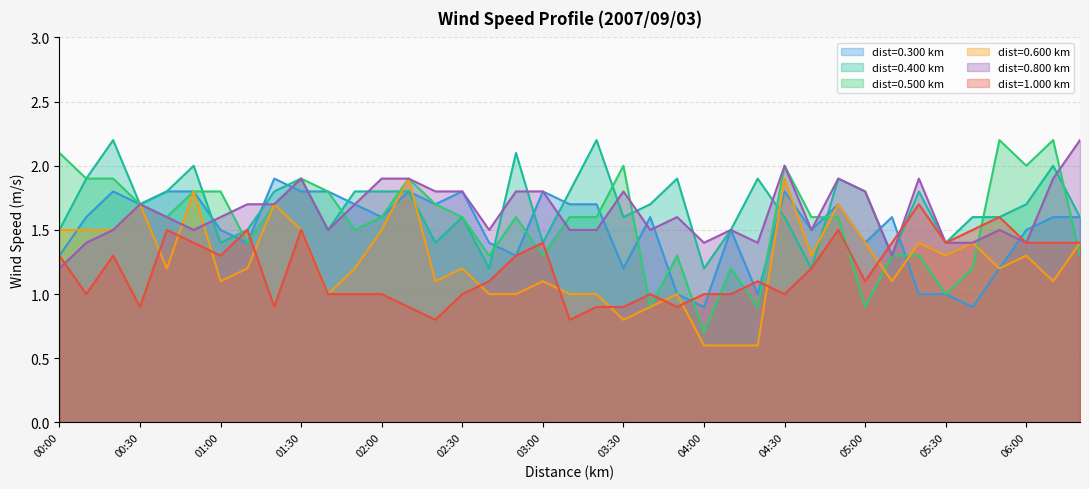

What is the difference between the 0.800 values at 04:40 and 03:50?

0.1